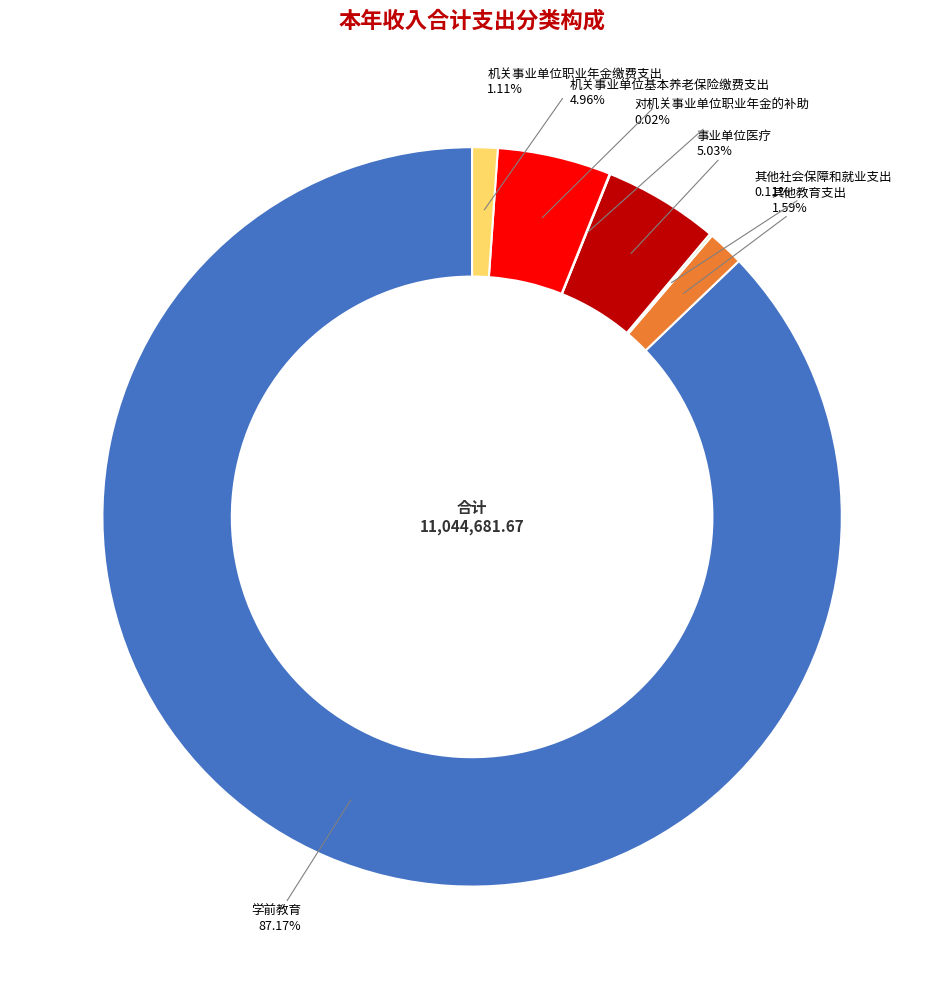

What is the total percentage of 其他教育支出 and 事业单位医疗?

6.6%